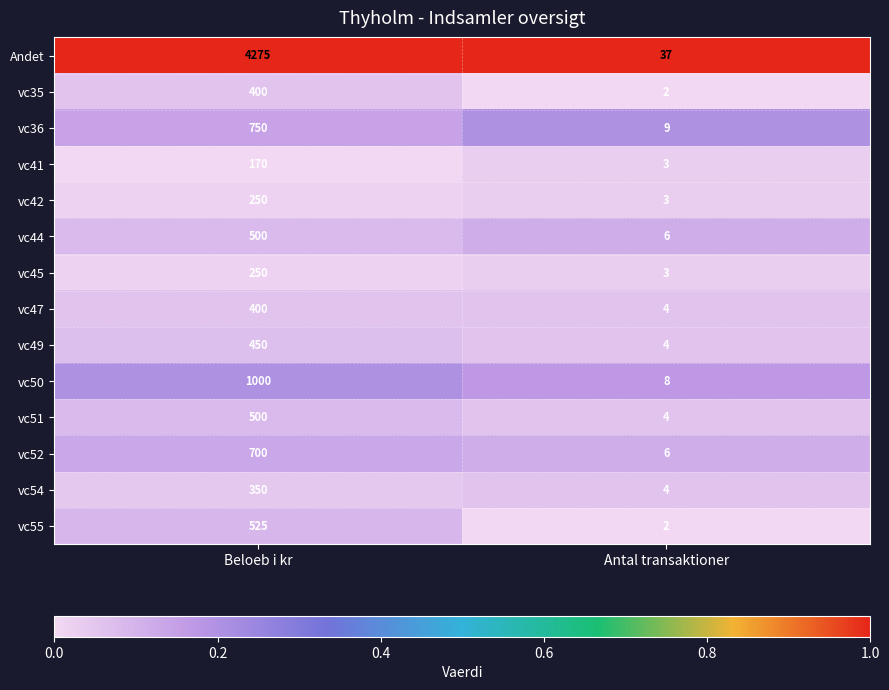

The value of Andet at Antal transaktioner is 66. True or false?

False